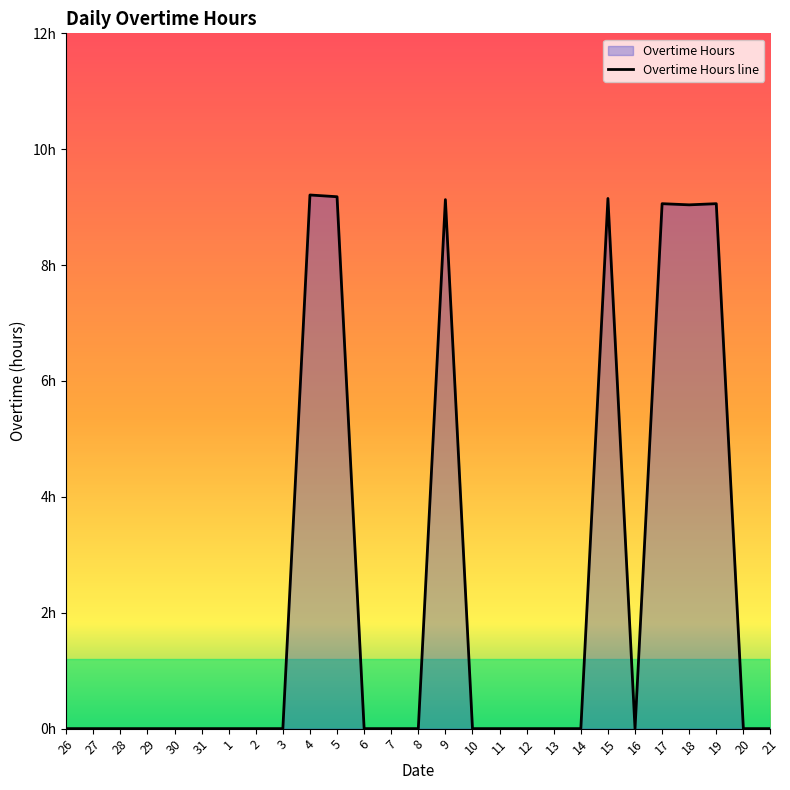

Where is the first local minimum?

16